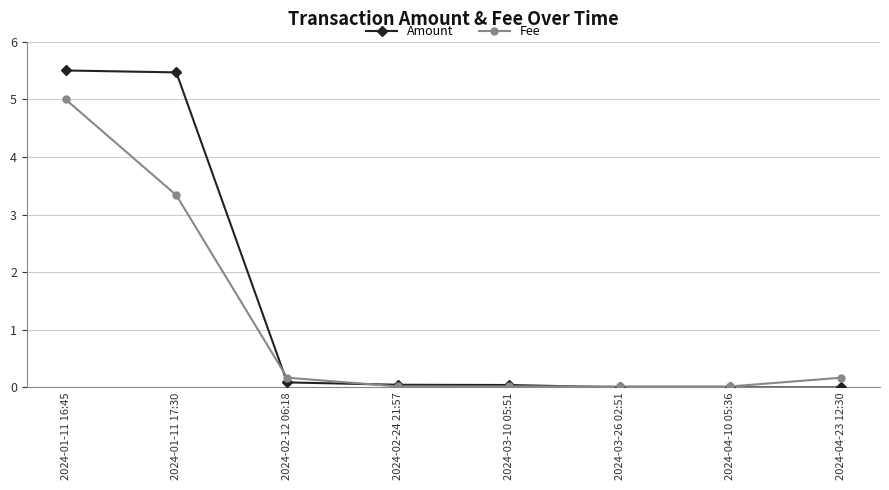

What are all the series names shown in the legend?

Amount, Fee